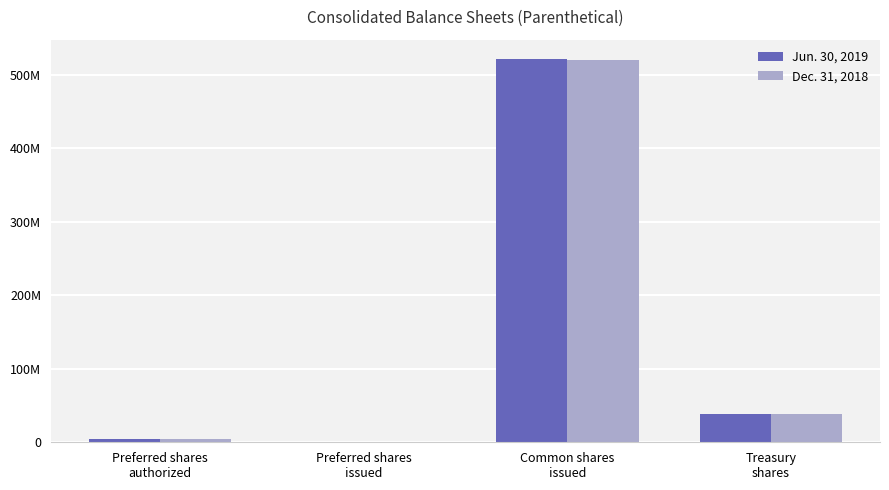

At which label does Dec. 31, 2018 reach its minimum?

Preferred shares
issued